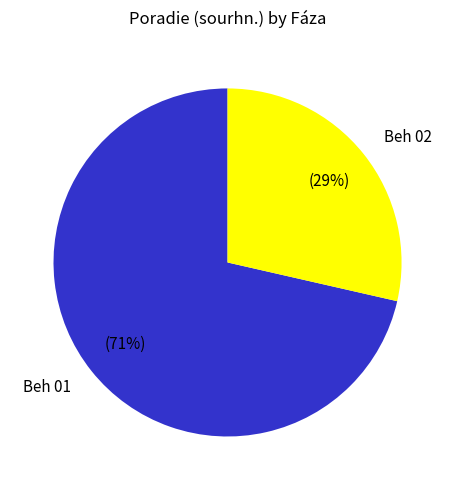

Which slice is the smallest?

Beh 02